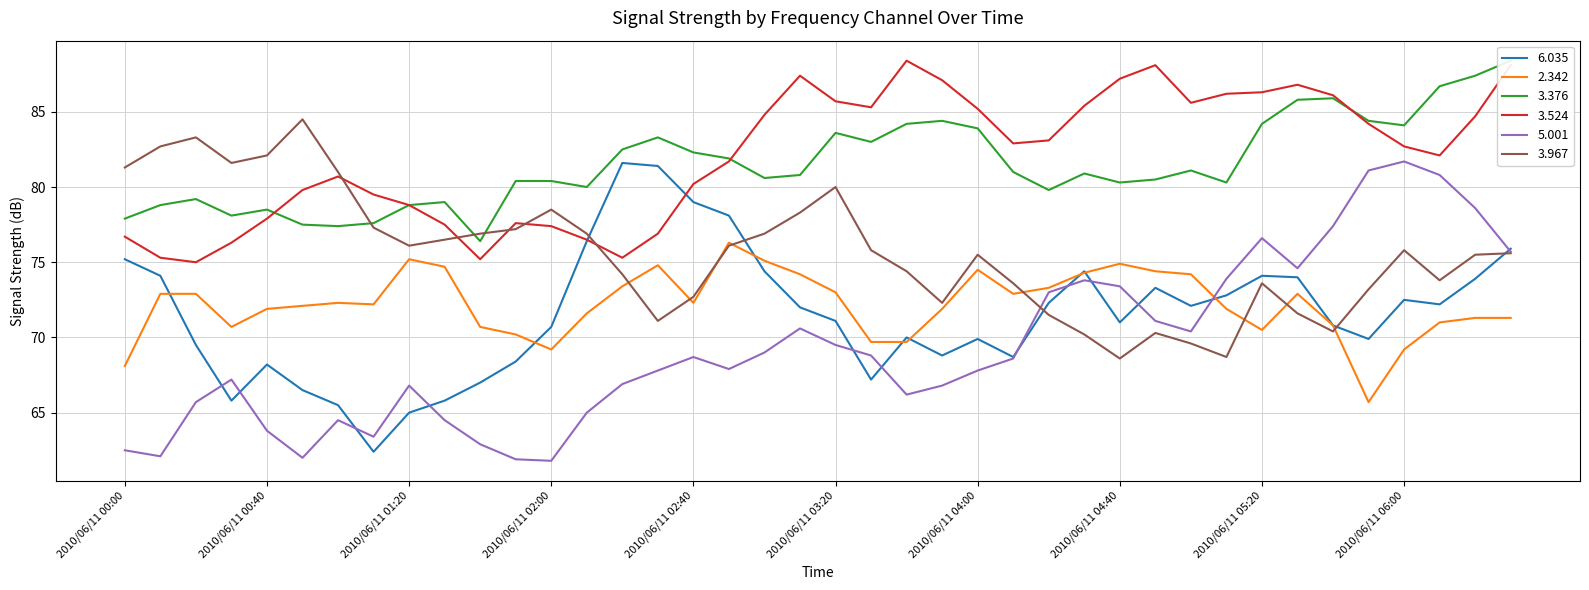

Which series has the largest range (max minus min)?

5.001